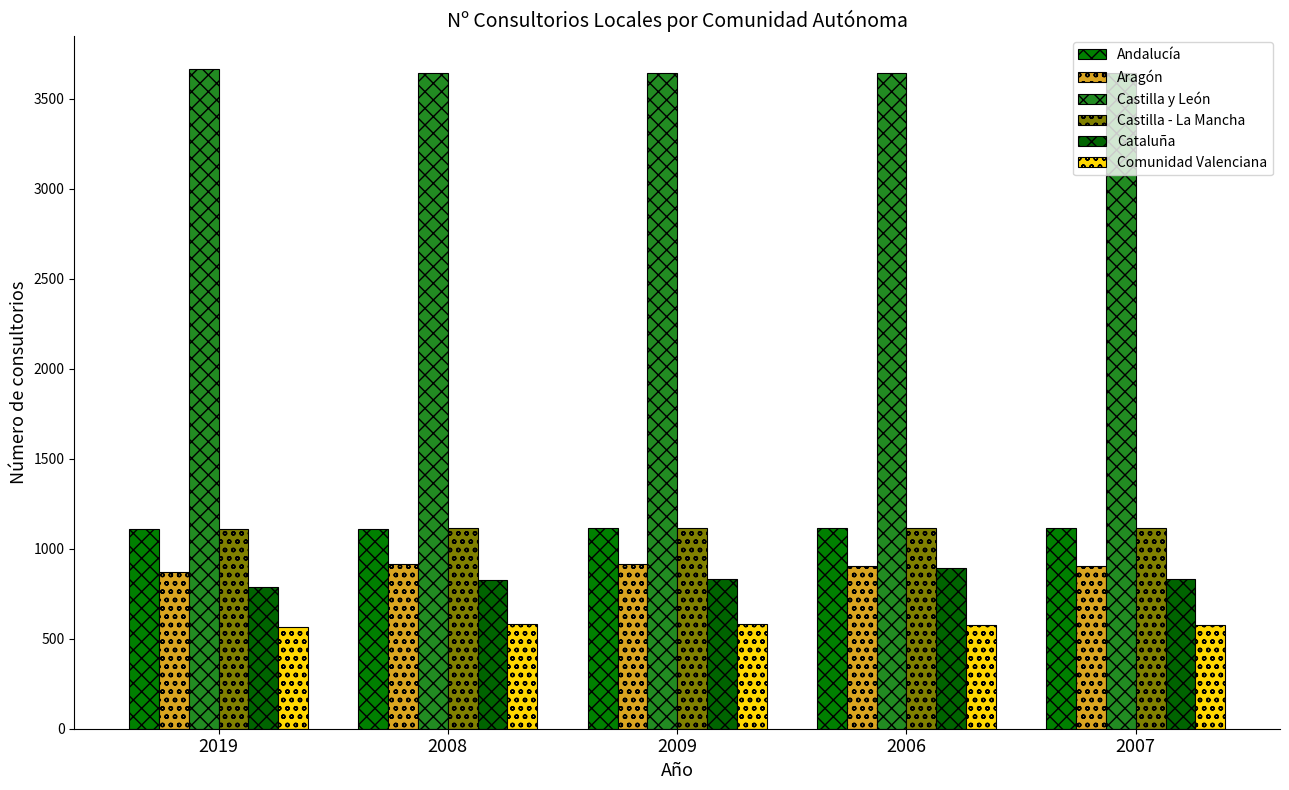

True or false: Castilla y León has a value of 3647 at 2008.

True